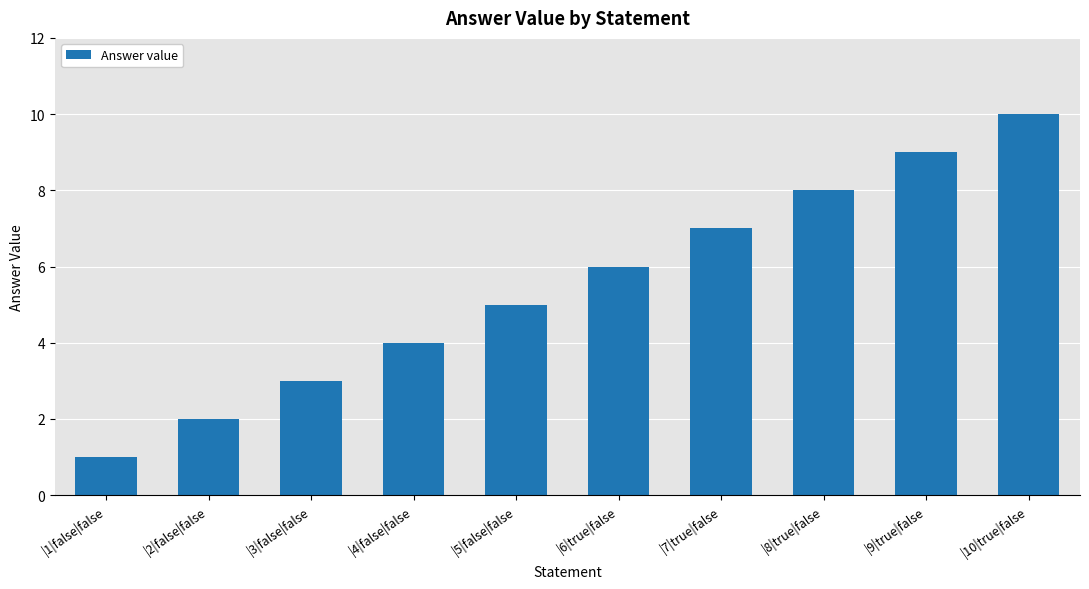

How many data points are less than 6?

5